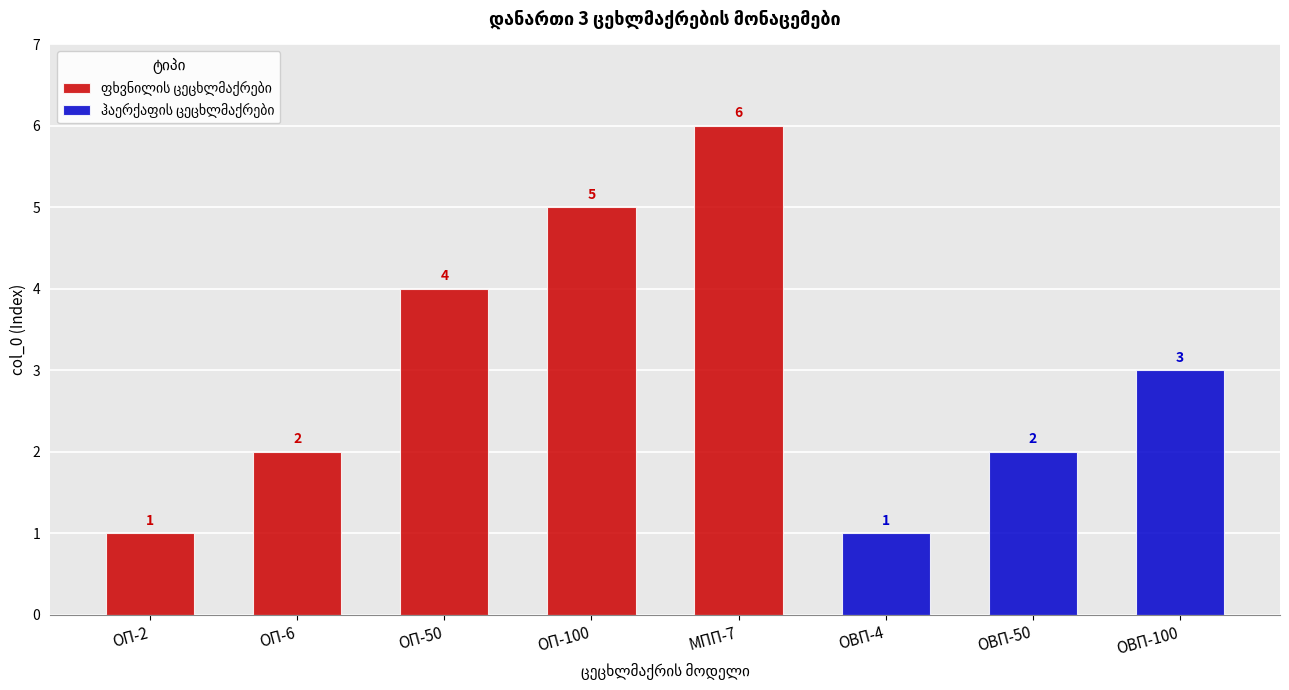

List the labels in order of value, largest first.

МПП-7, ОП-100, ОП-50, ОВП-100, ОП-6, ОВП-50, ОП-2, ОВП-4